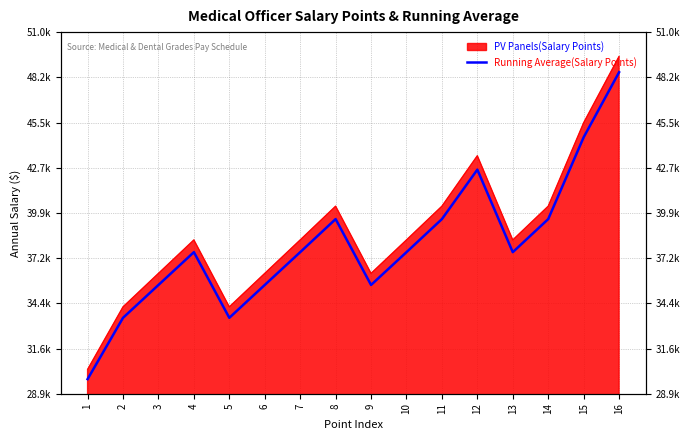

Rank the categories by value from highest to lowest.

16, 15, 12, 8, 11, 14, 4, 7, 10, 13, 6, 9, 3, 2, 5, 1